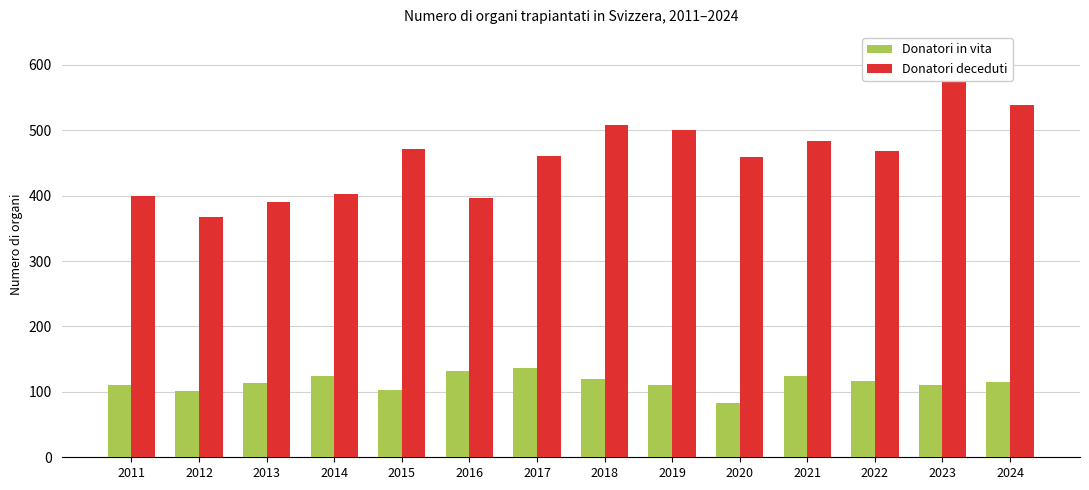

True or false: Donatori deceduti has a value of 358 at 2024.

False